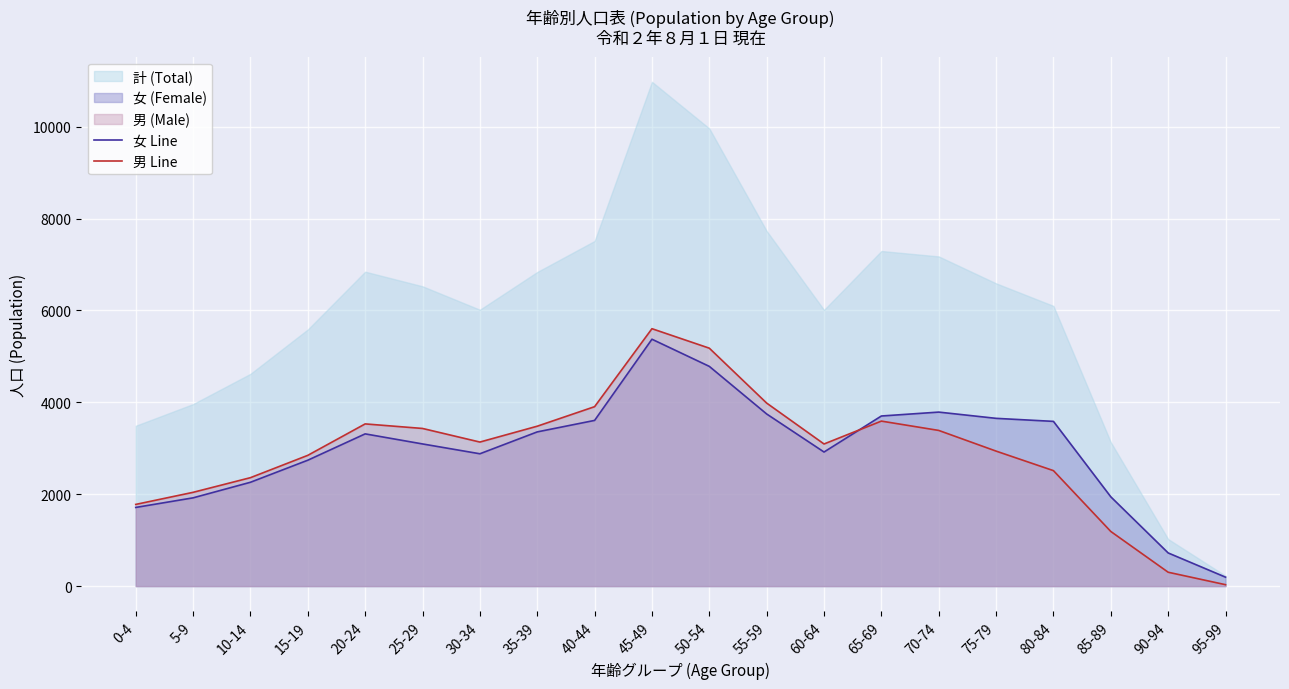

What is the value of the 男 Line point at the 8th from the left?

3480